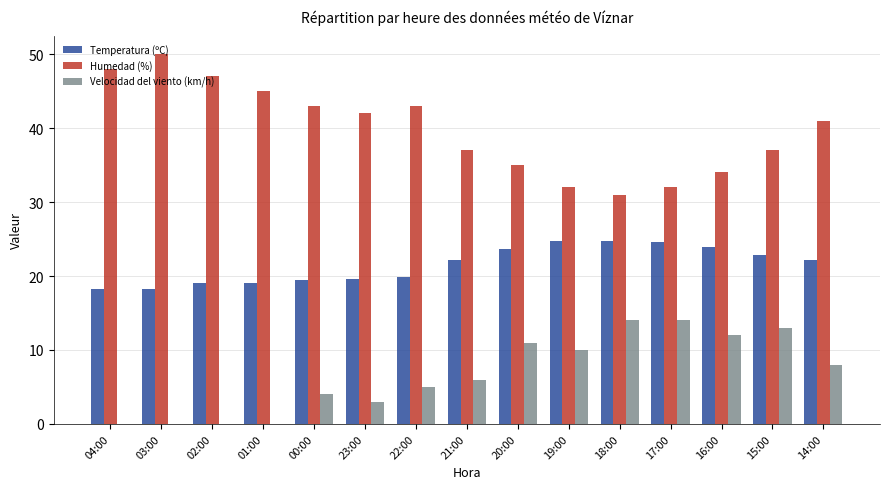

What is the sum of all Temperatura (ºC) values?

322.2